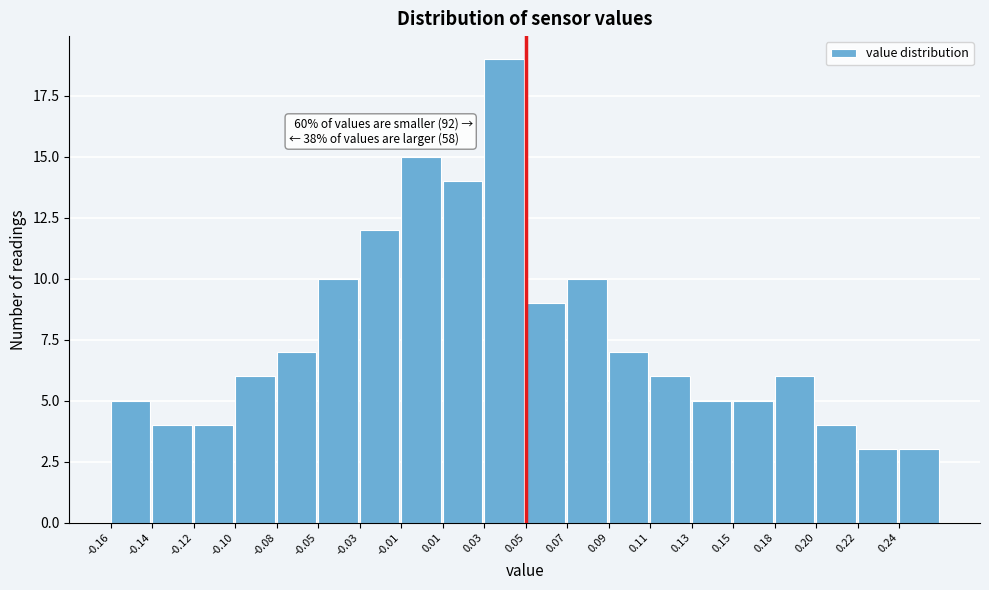

Reading left to right, list all the values displayed in this chart.

-0.16=5	-0.14=4	-0.12=4	-0.10=6	-0.08=7	-0.05=10	-0.03=12	-0.01=15	0.01=14	0.03=19	0.05=9	0.07=10	0.09=7	0.11=6	0.13=5	0.15=5	0.18=6	0.20=4	0.22=3	0.24=3